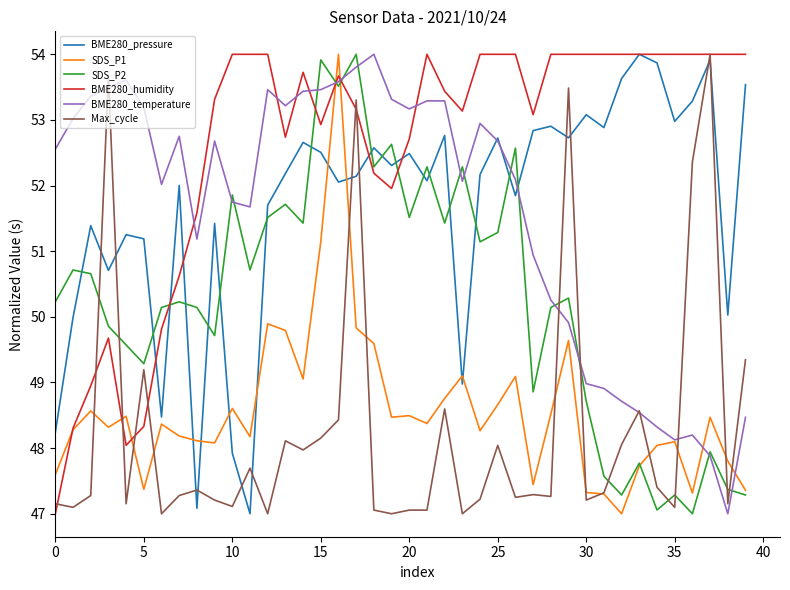

Which series has the largest total across all categories?

BME280_humidity